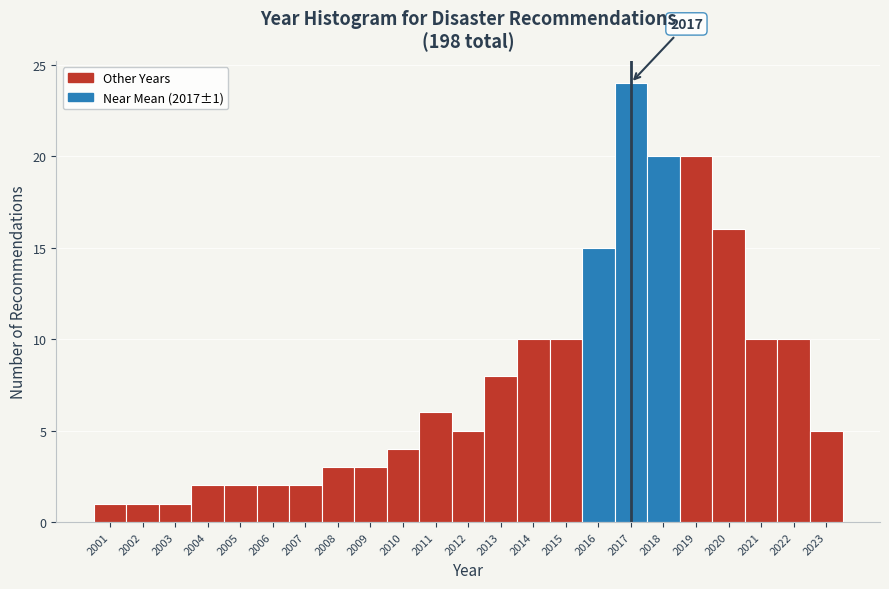

Over which range of the x-axis is the bar tallest?

2016.5 to 2017.5